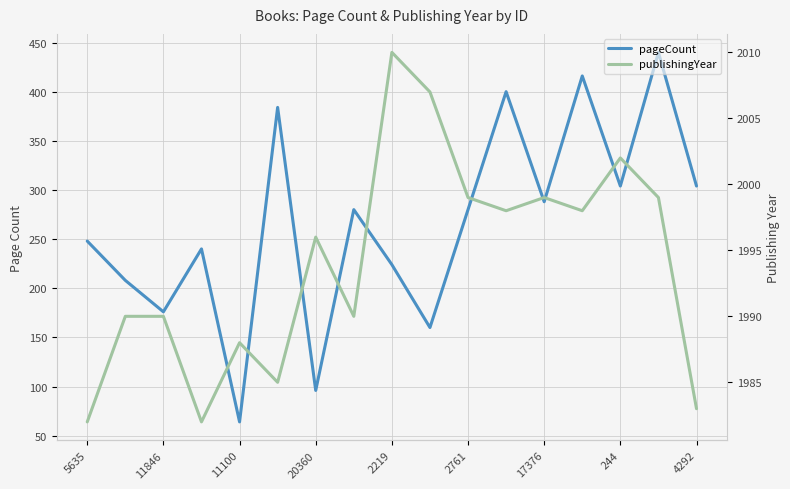

At how many categories does at least one series exceed 838?

17